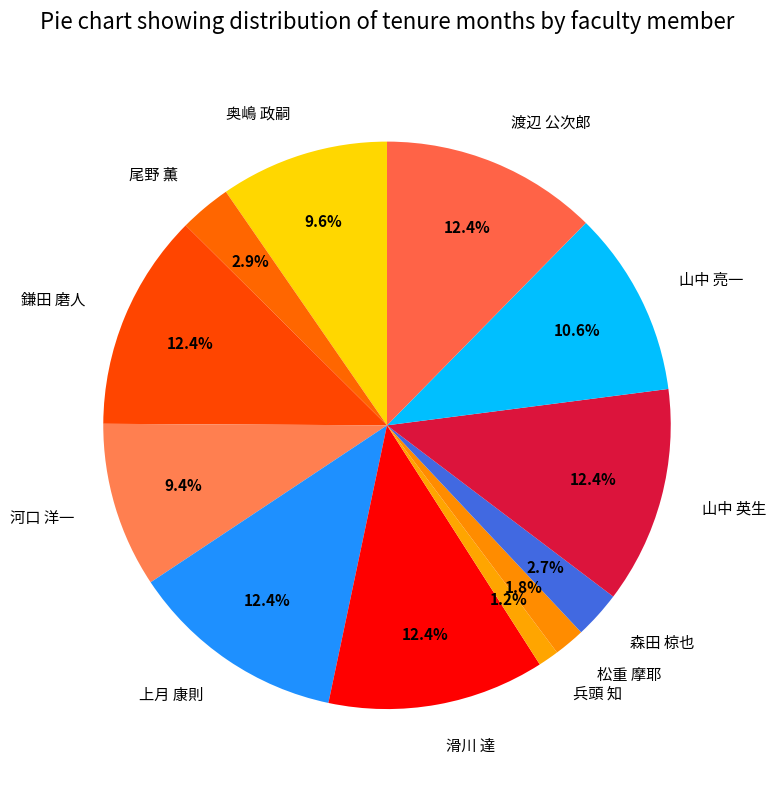

What is the smallest slice in the pie chart?

兵頭 知